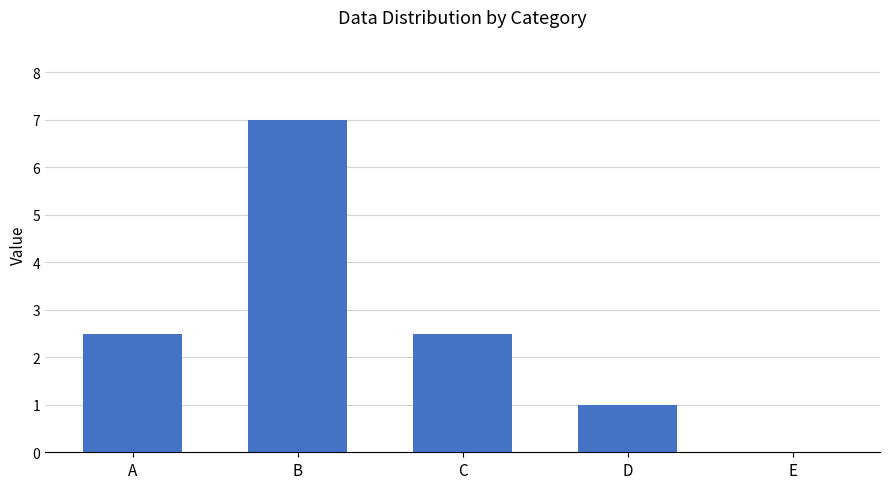

What is the difference between the values at C and E?

2.5